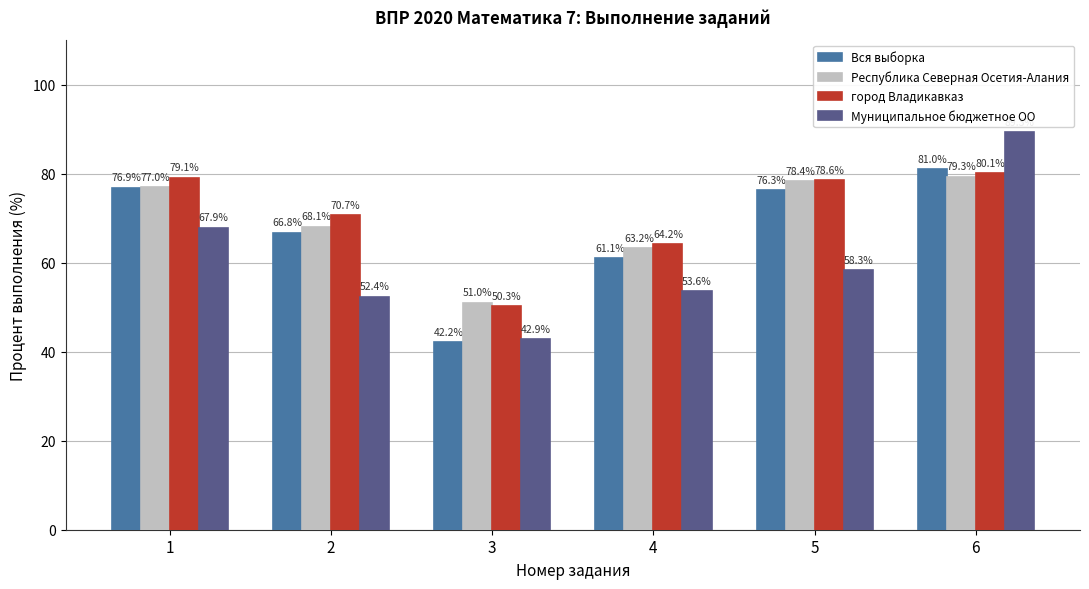

List the labels in order of город Владикавказ value, smallest first.

3, 4, 2, 5, 1, 6